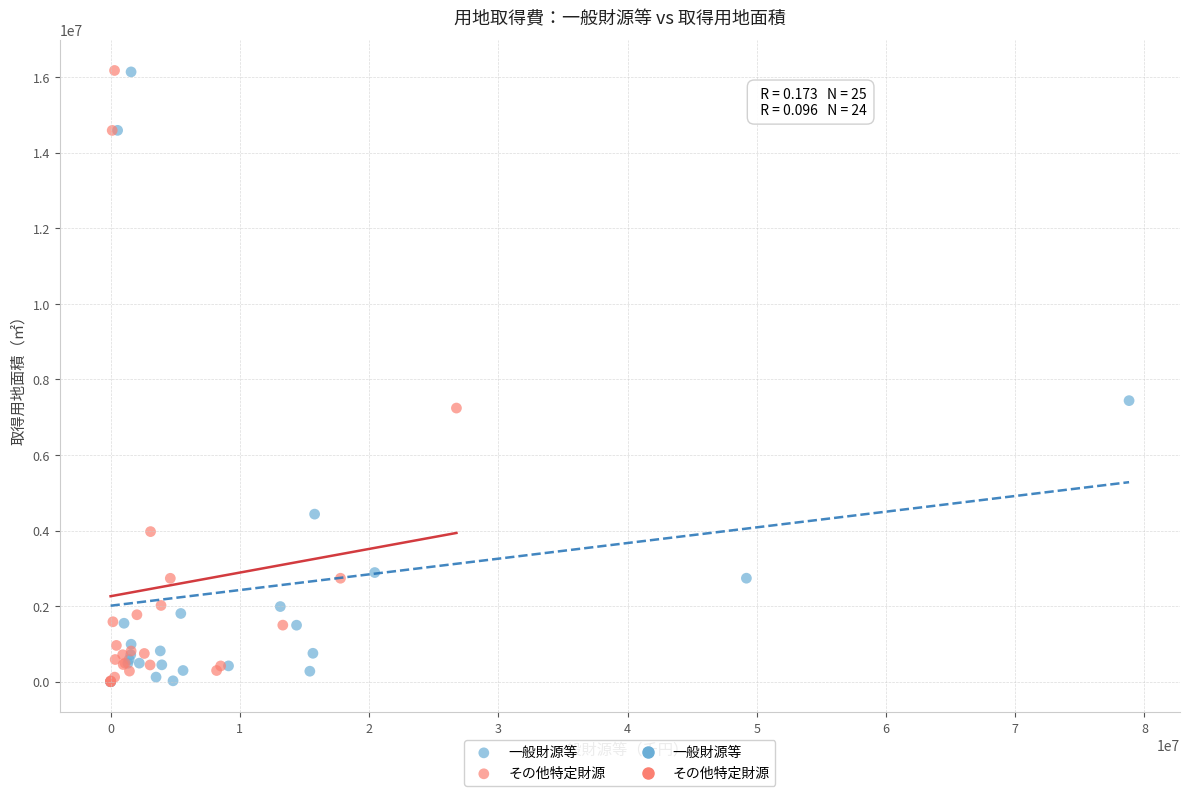

Which series has the largest Y range (max minus min)?

その他特定財源